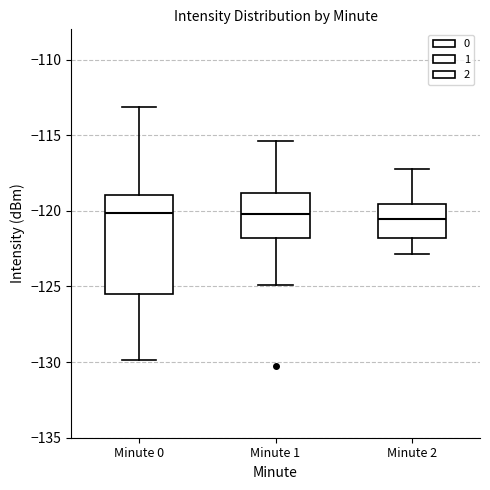

Reading left to right, transcribe this box plot: for each box, give where its median line is, the range the box spans, and where its two whiskers end, as read against the y-axis. The values are not printed on the chart, so give them approximately, as read against the axis.

Minute 0: median -120.0, box -125.5 to -119.0, whiskers -130.0 to -113.0
Minute 1: median -120.0, box -122.0 to -119.0, whiskers -125.0 to -115.5
Minute 2: median -120.5, box -122.0 to -119.5, whiskers -123.0 to -117.0